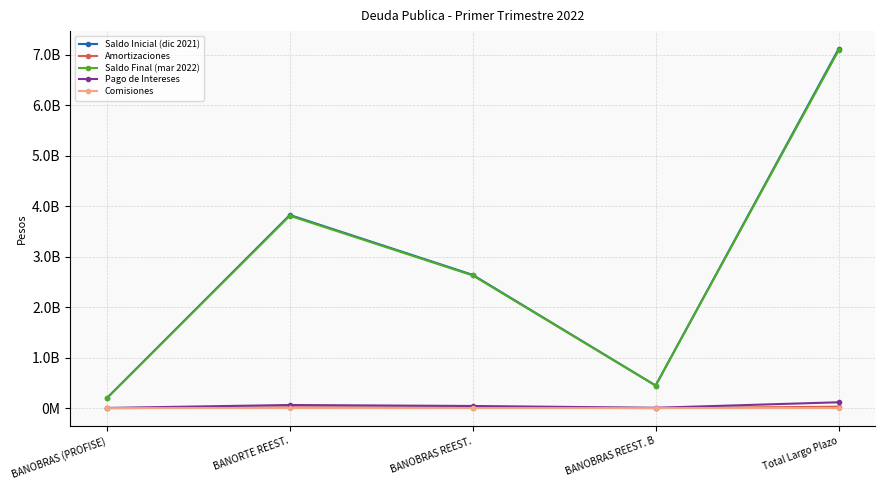

What is the difference between the highest and lowest values at Total Largo Plazo?

7114920241.1